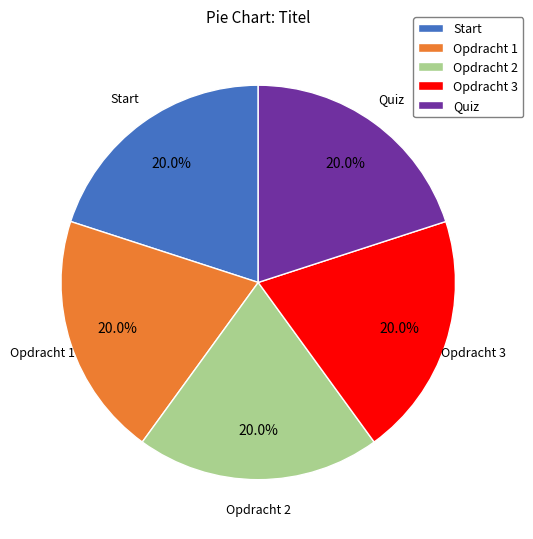

How much of the chart is everything except Opdracht 1?

80.0%